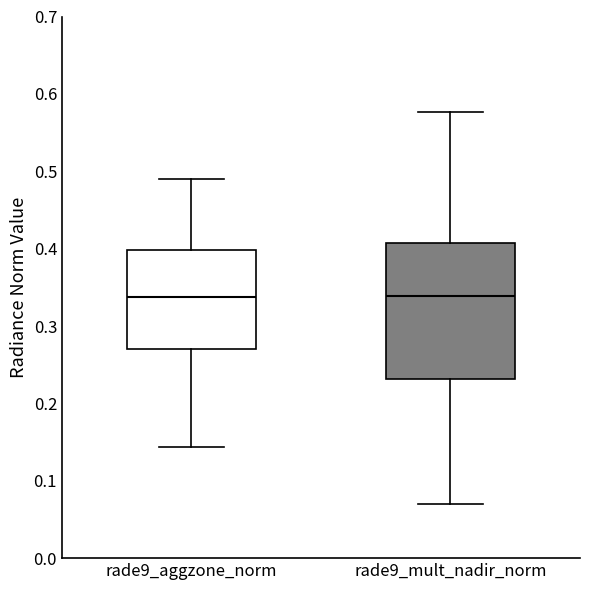

Reading left to right, read every box against the y-axis: the position of its median line, the range the box covers, and the ends of its whiskers. The values are not printed on the chart, so give them approximately, as read against the axis.

rade9_aggzone_norm: median 0.34, box 0.27 to 0.40, whiskers 0.14 to 0.49
rade9_mult_nadir_norm: median 0.34, box 0.23 to 0.41, whiskers 0.07 to 0.58